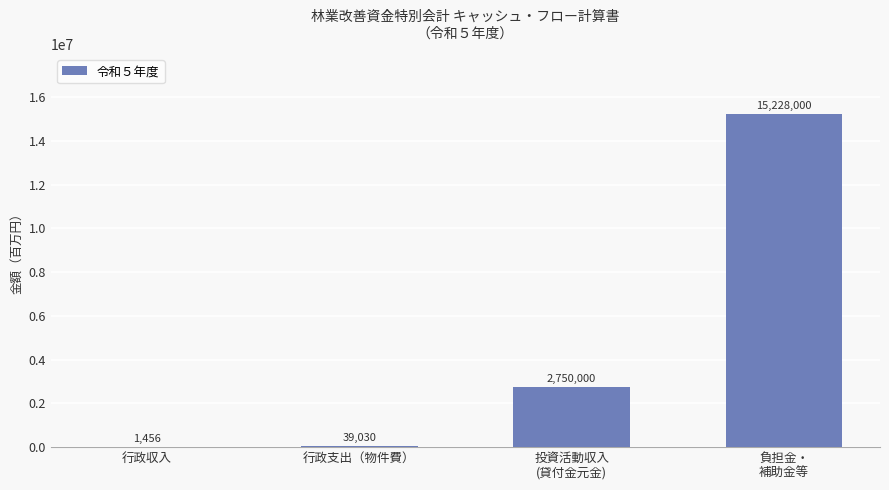

What value does the data have at 行政収入, to the nearest 50?

1450